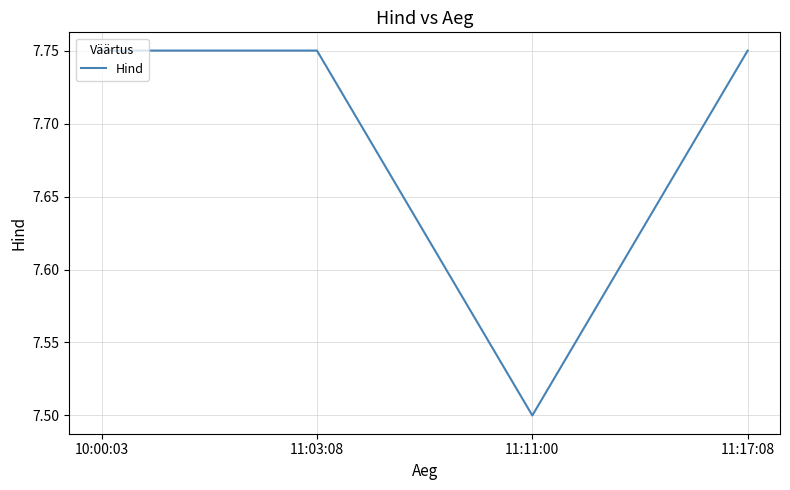

The value at 11:11:00 is 12.1. True or false?

False